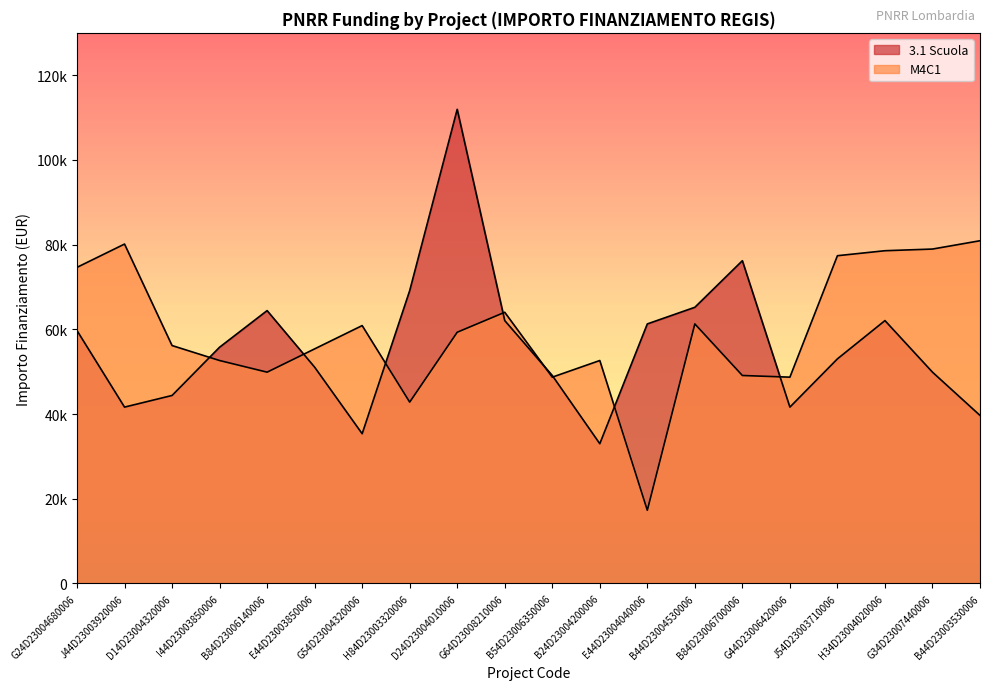

How many intersections are there between 3.1 Scuola and M4C1?

8